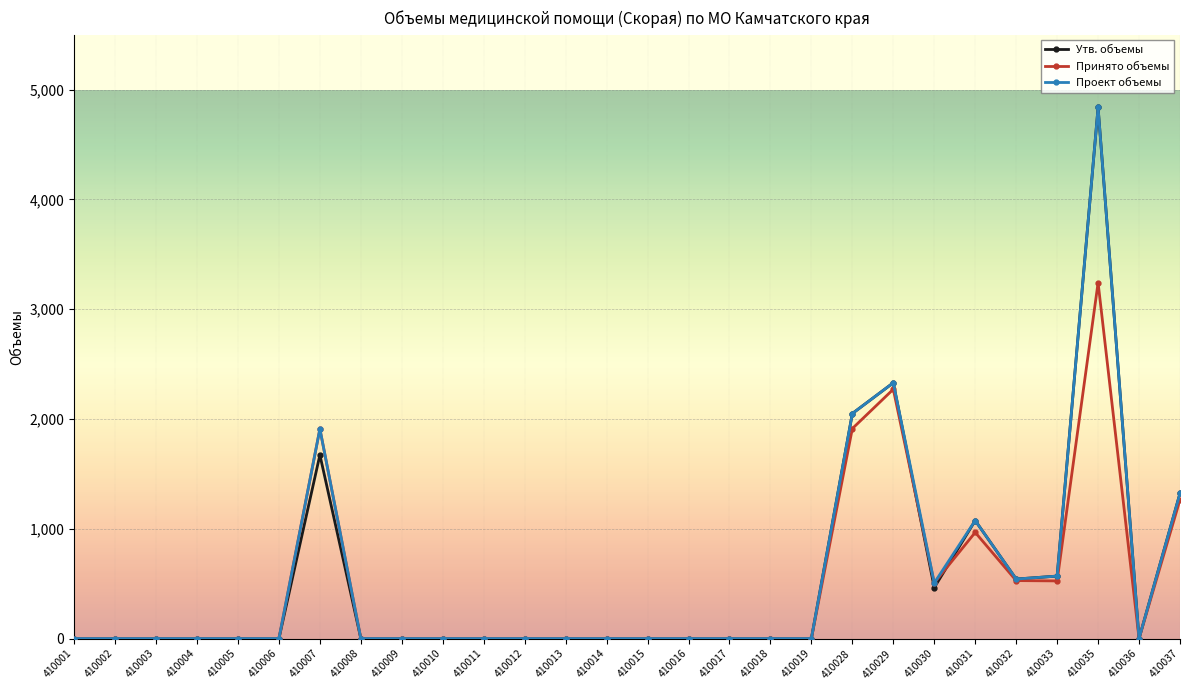

True or false: Принято объемы has more than 1 points higher than both neighbors.

True